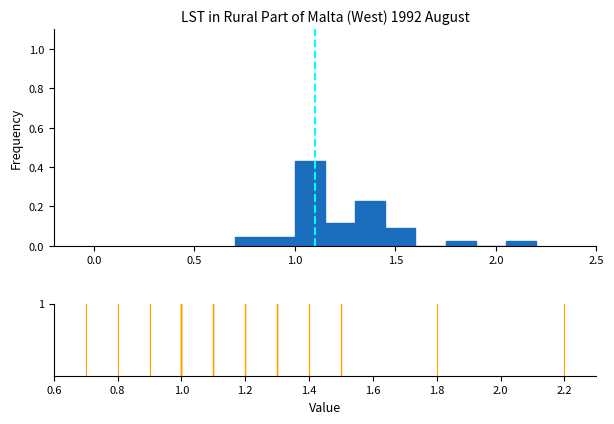

Around what value on the x-axis is the tallest bar? Give the approximate position of its centre, as read against the axis.

1.10